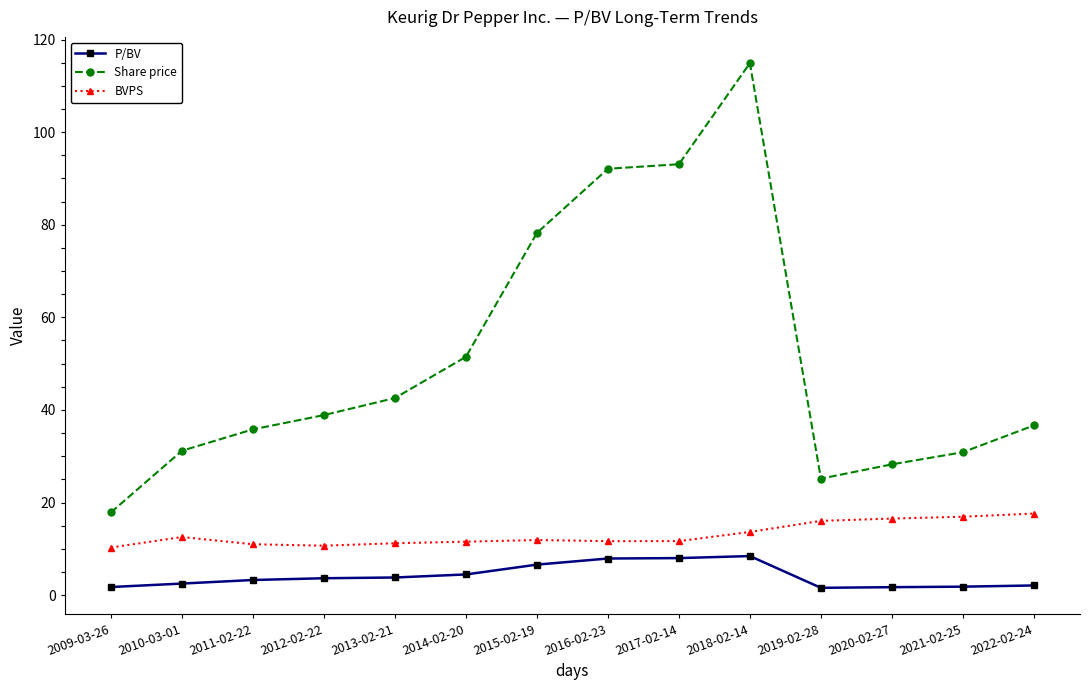

What is the approximate value of P/BV at 2010-03-01?

2.5